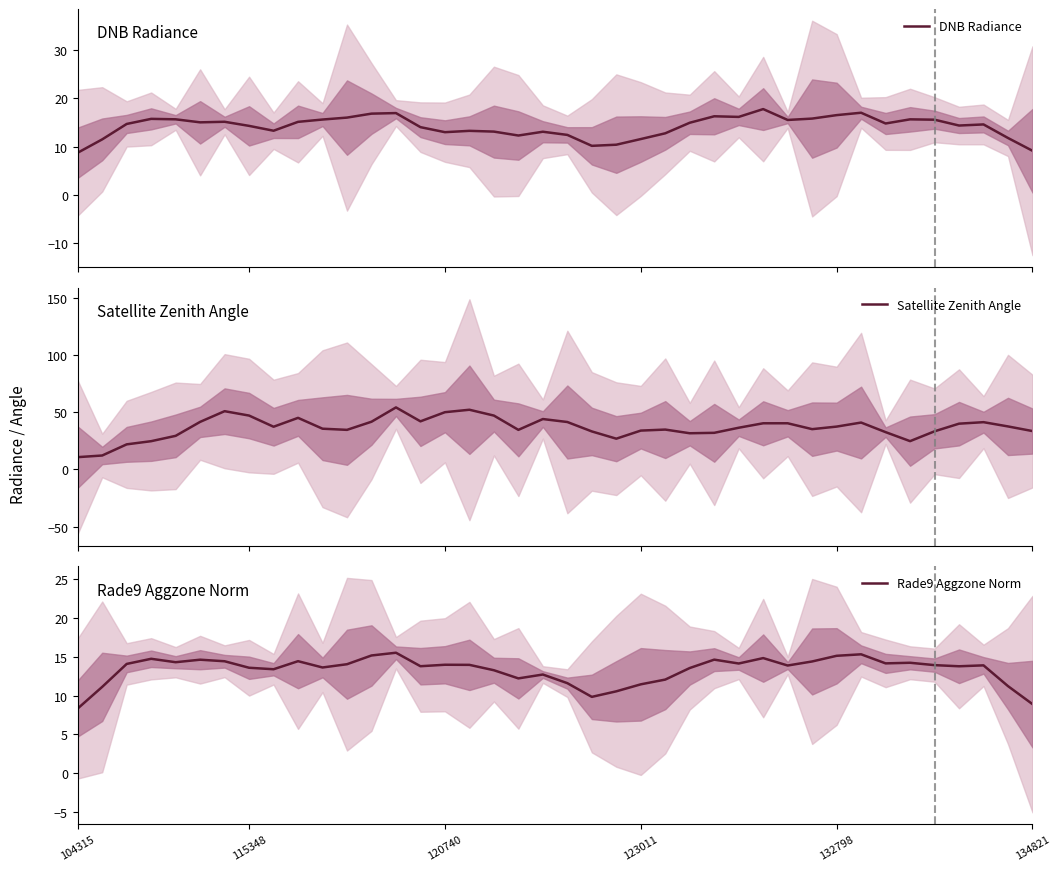

Which series has the largest total across all categories?

Satellite Zenith Angle